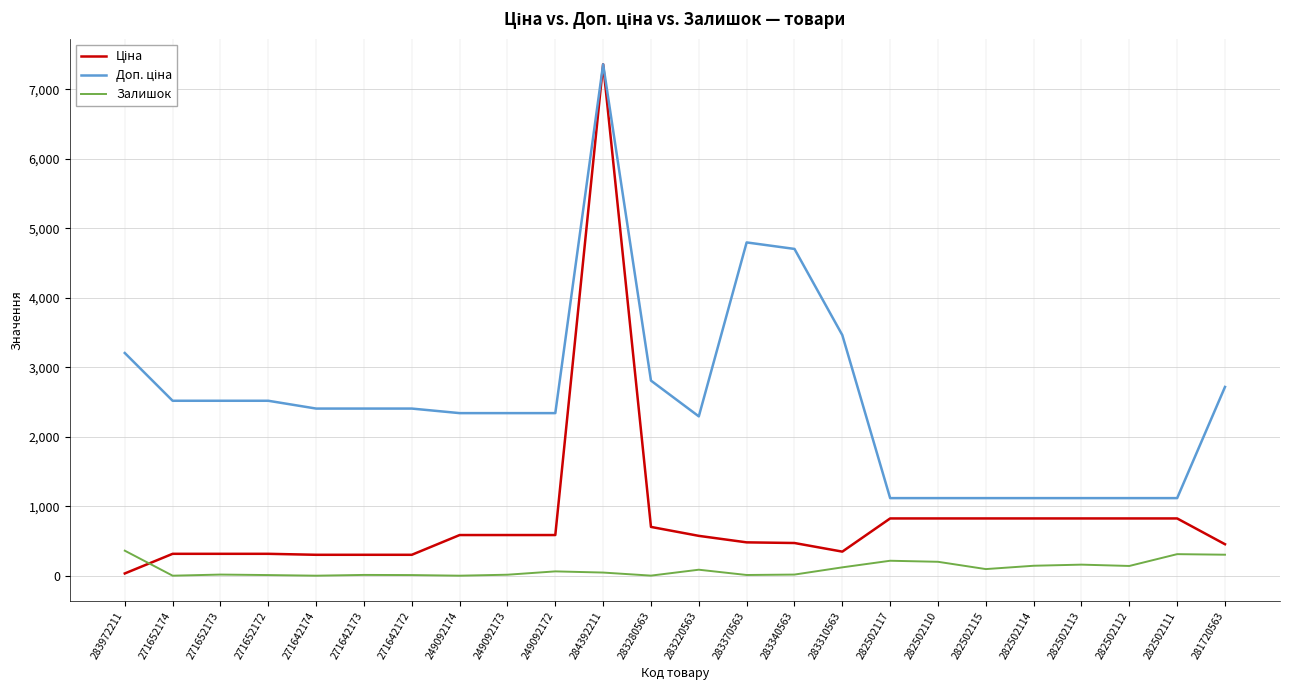

At which category is the sum across all series the highest?

284392211